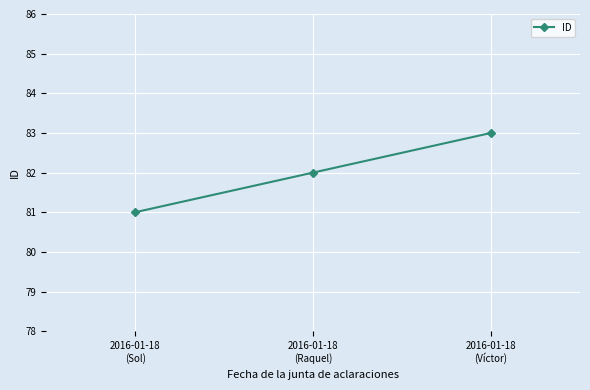

List the labels in order of value, smallest first.

2016-01-18
(Sol), 2016-01-18
(Raquel), 2016-01-18
(Víctor)